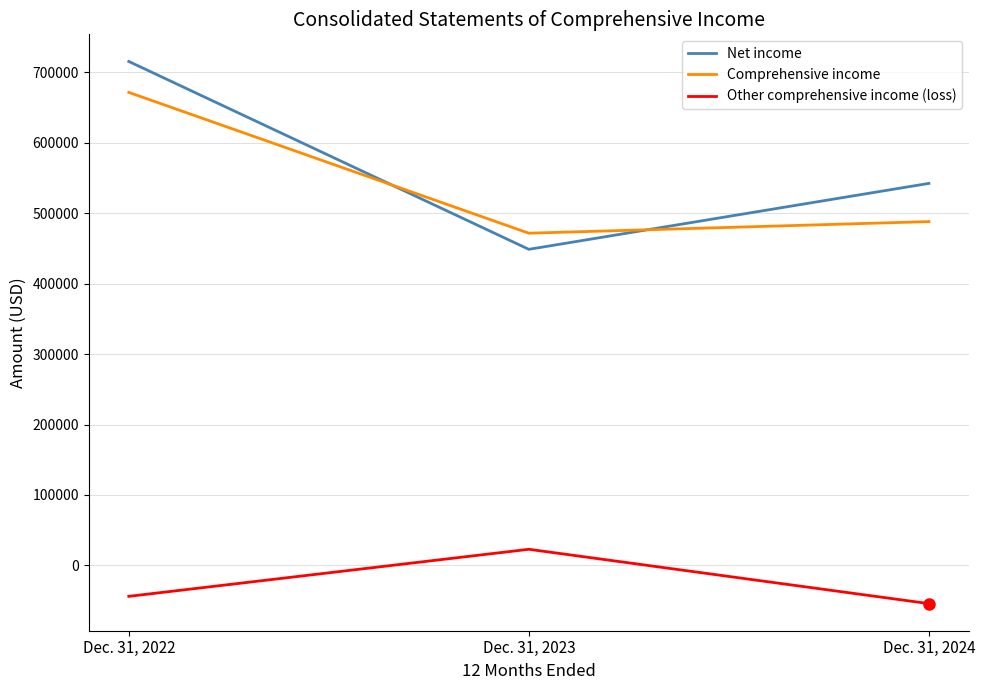

What is the spread (max minus min) of values at Dec. 31, 2023?

448752